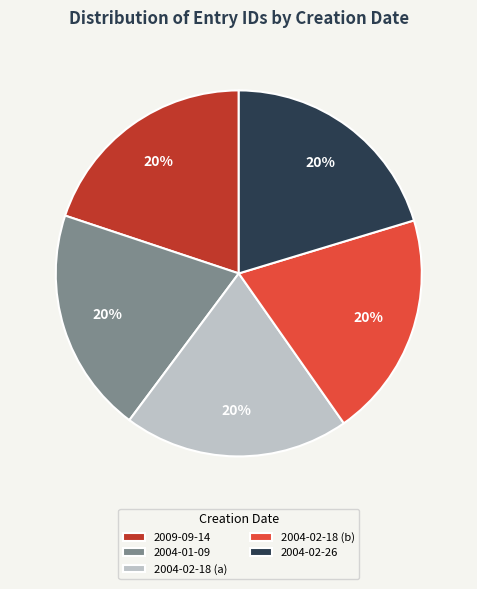

True or false: 2004-02-26 accounts for 28% of the total.

False